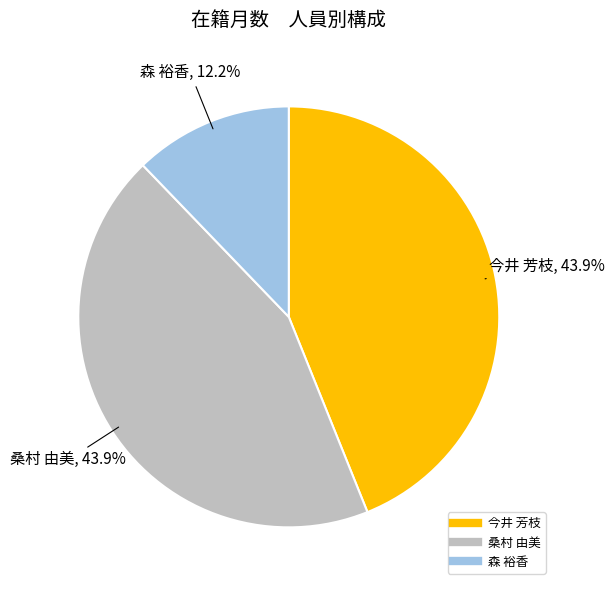

What percentage is the 森 裕香 slice, to the nearest percent?

12%